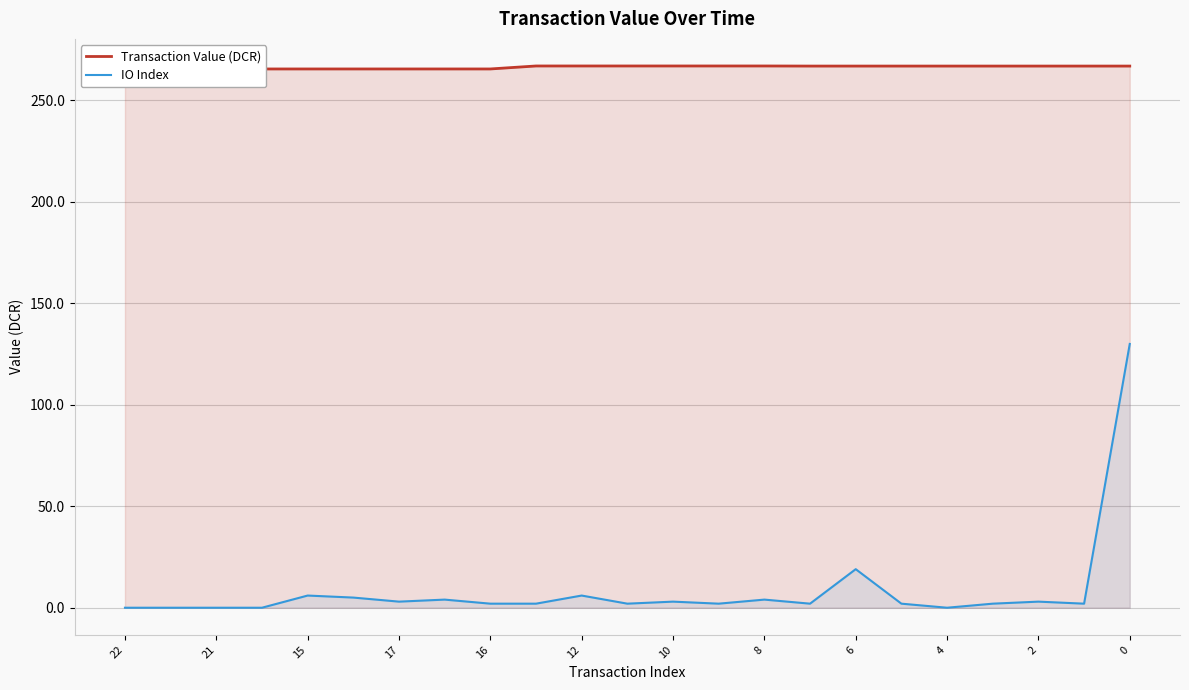

Where is IO Index nearest to the value 65?

6